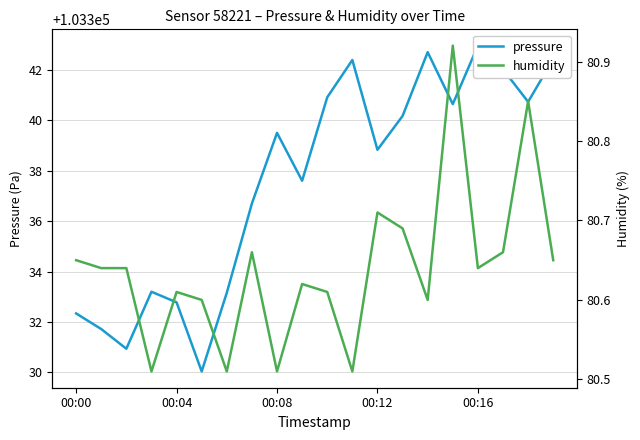

Reading left to right, extract all data points from this chart.

pressure: 103332.3	103331.7	103330.9	103333.2	103332.8	103330.0	103333.2	103336.7	103339.5	103337.6	103340.9	103342.4	103338.8	103340.2	103342.7	103340.6	103343.0	103342.0	103340.7	103342.4
humidity: 80.7	80.6	80.6	80.5	80.6	80.6	80.5	80.7	80.5	80.6	80.6	80.5	80.7	80.7	80.6	80.9	80.6	80.7	80.8	80.7